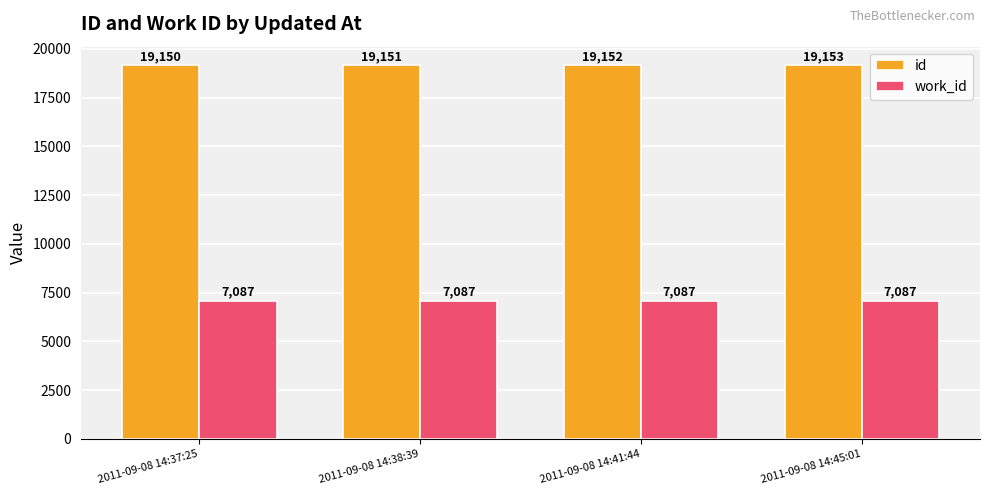

Between 2011-09-08 14:37:25 and 2011-09-08 14:38:39, which series saw the biggest shift?

id